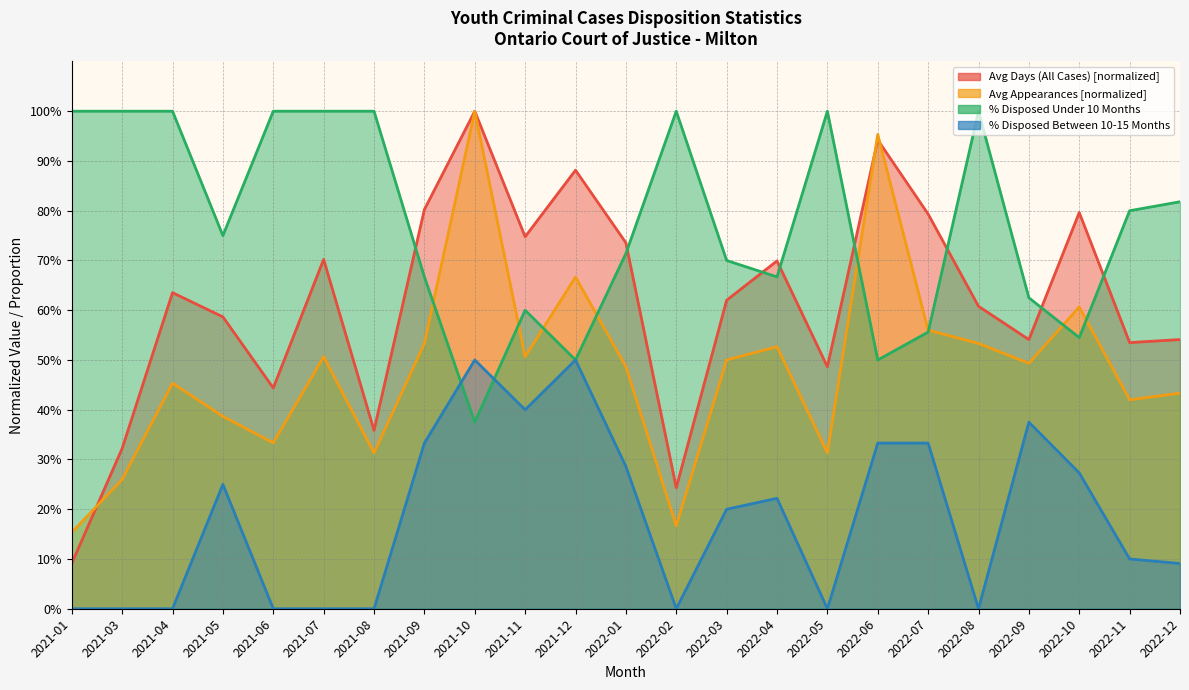

Which category has the lowest value in the Avg Days (All Cases) series?

2021-01